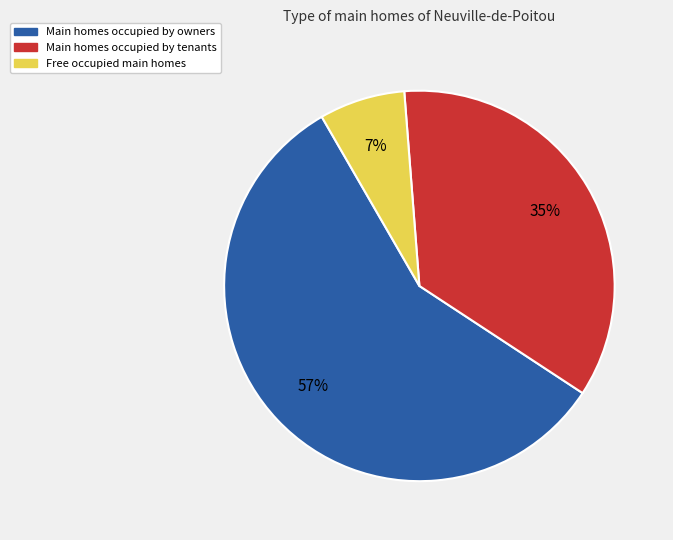

To the nearest percent, what is the average slice percentage?

33%